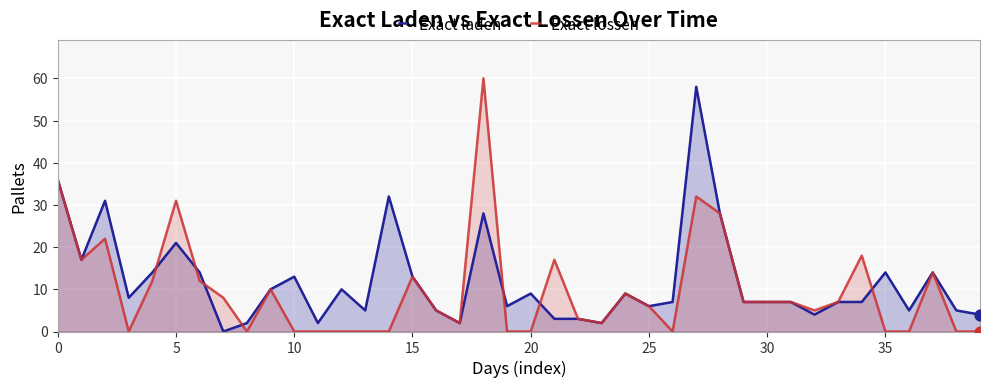

Which series contains the highest Y value?

Exact lossen